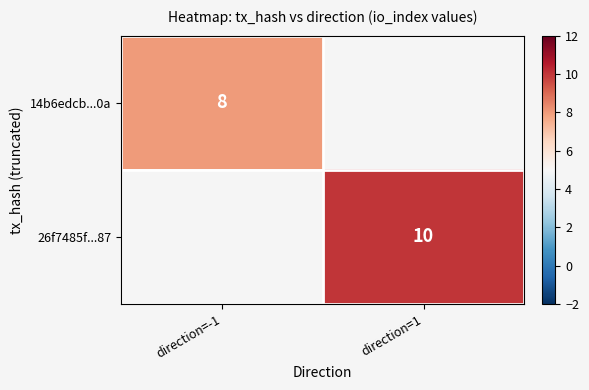

True or false: 26f7485f...87 has a value of 10 at direction=1.

True